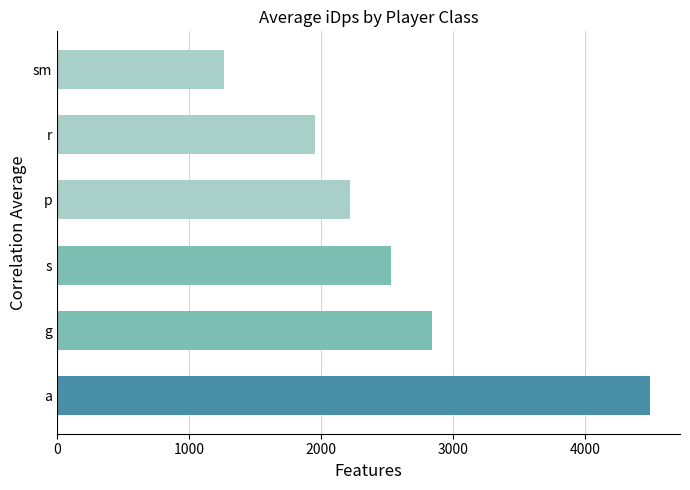

List the labels in order of value, largest first.

a, g, s, p, r, sm